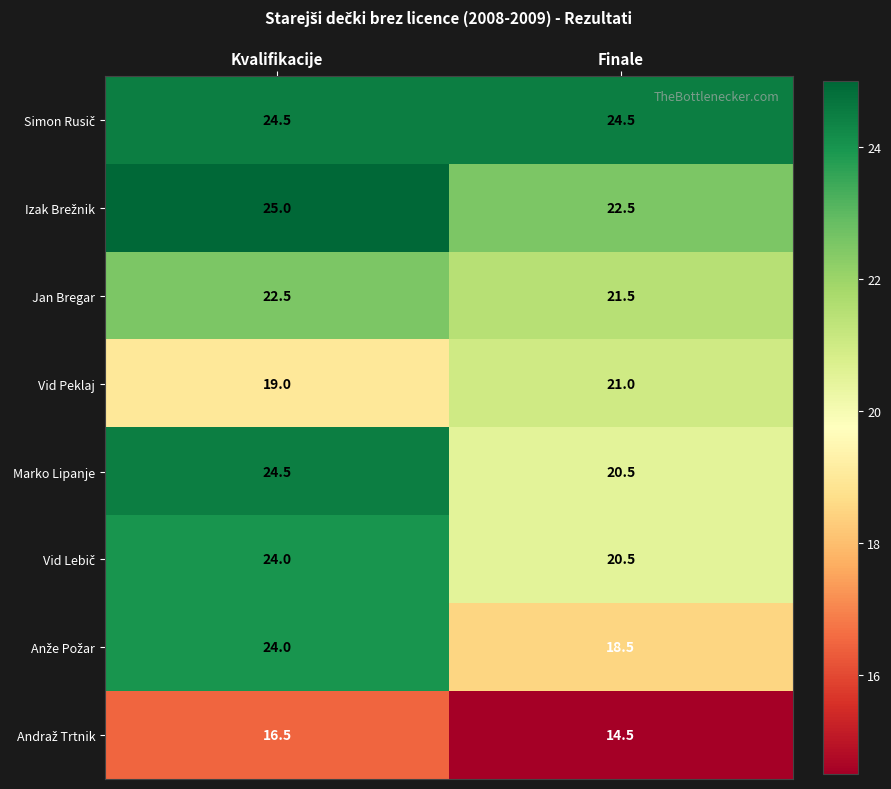

The Vid Peklaj series shows 19.0 at Kvalifikacije. True or false?

True